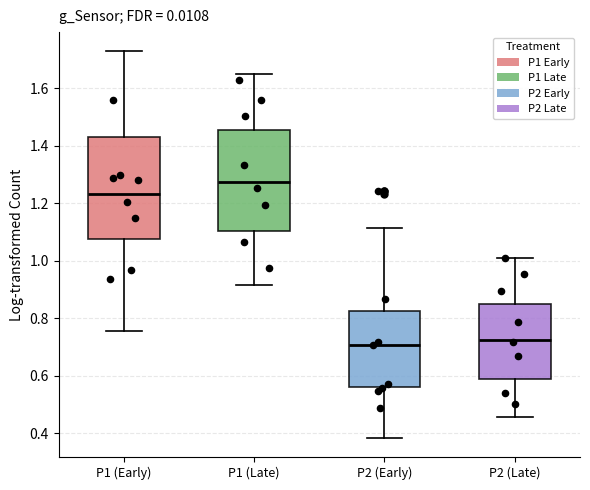

Which box's median line is the highest?

P1 (Late)